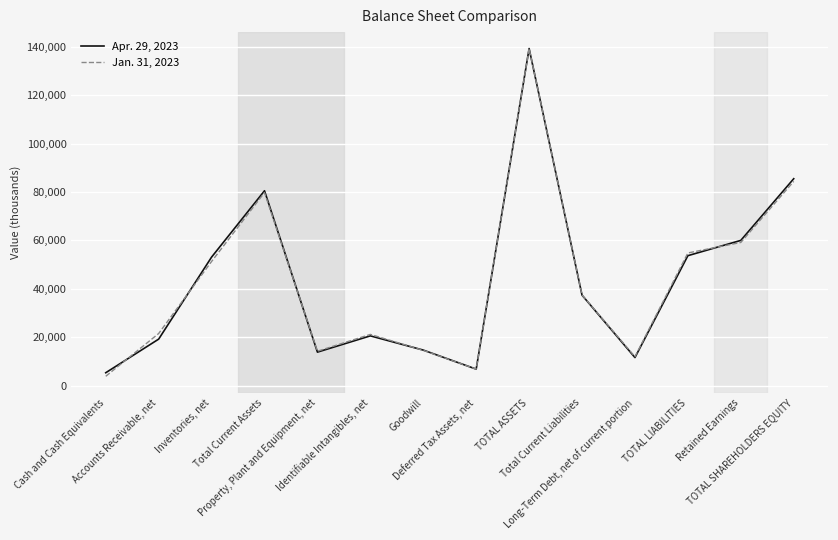

What is the sum of all Apr. 29, 2023 values?

602065